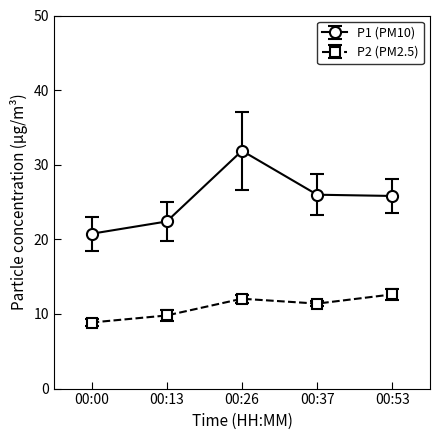

At how many categories does at least one series exceed 25?

3